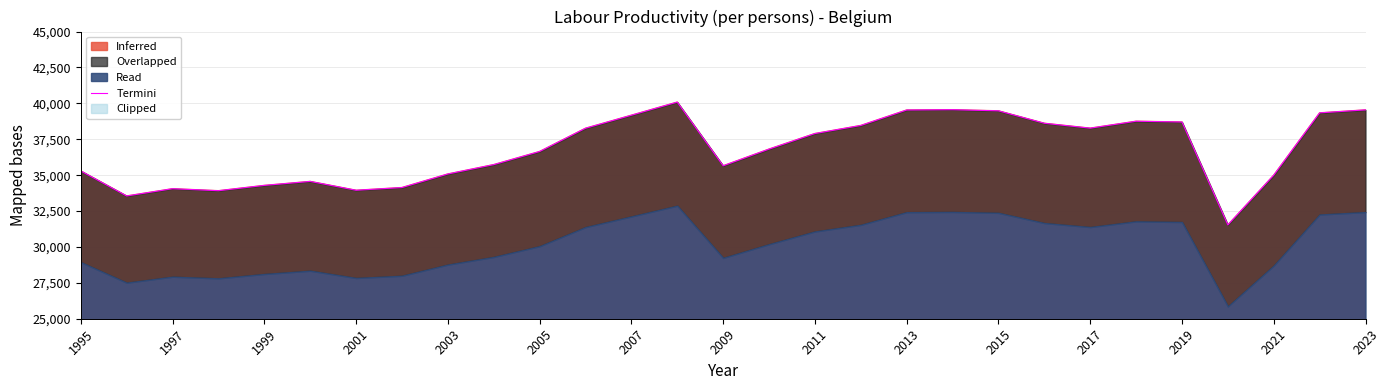

What is the value of the 22nd point from the left?

38612.0